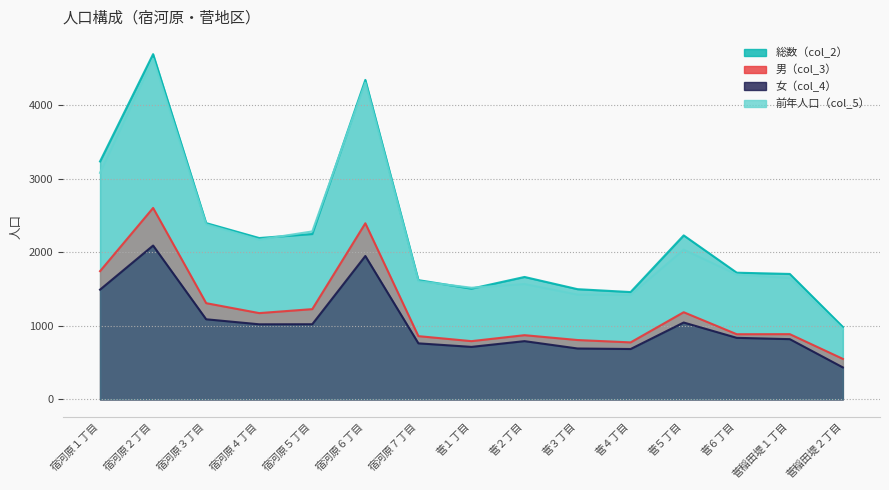

What is the total value across all series at 菅３丁目?

4417